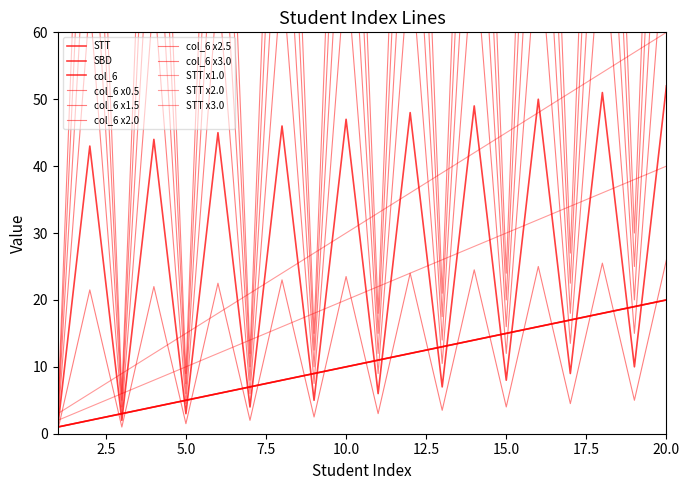

Between 1 and 14, which series saw the biggest shift?

col_6